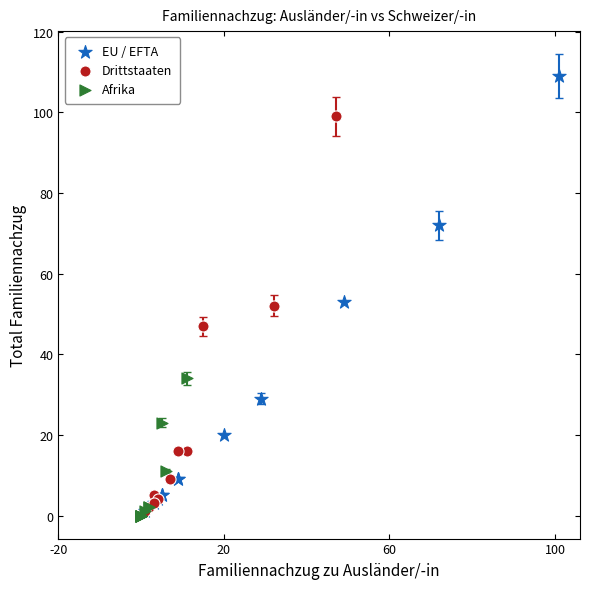

Which series has the largest Y range (max minus min)?

EU / EFTA